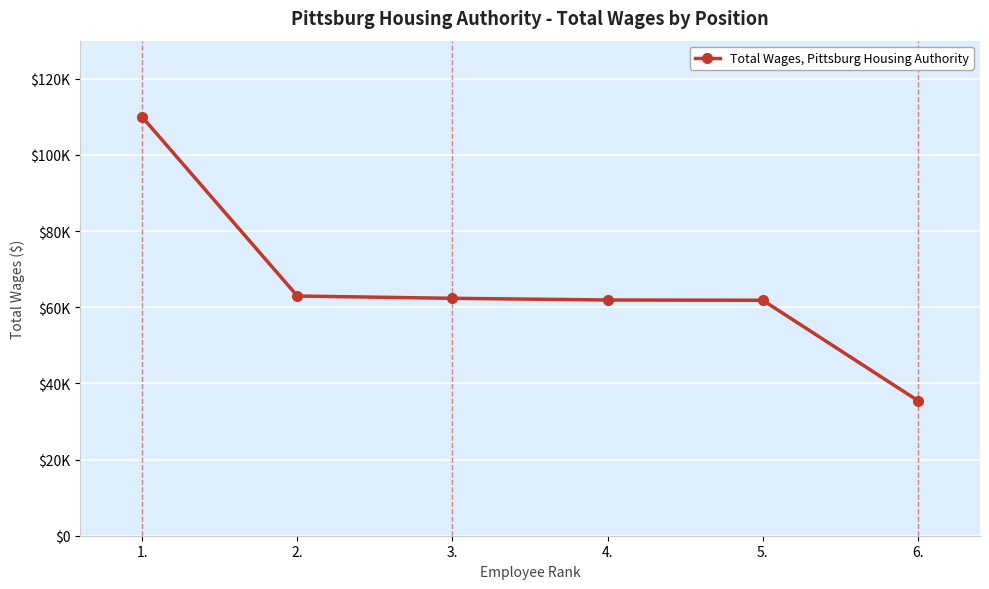

Reading left to right, list all the values displayed in this chart.

109957	62946	62344	61901	61829	35465